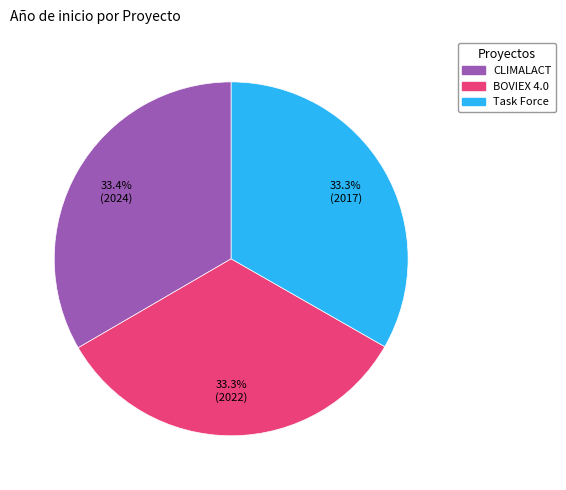

Is there a majority slice in this chart?

No